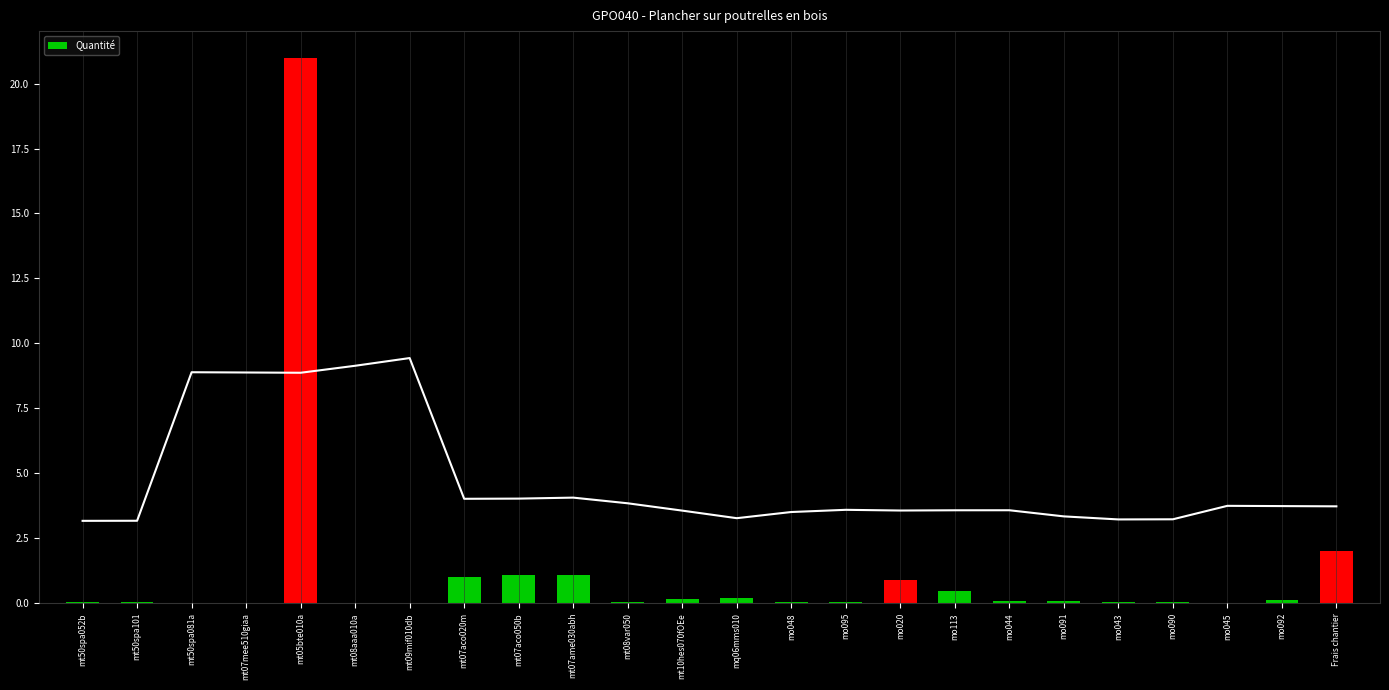

Reading right to left, extract all data points from this chart.

Frais chantier=2.0	mo092=0.1	mo045=0.0	mo090=0.0	mo043=0.0	mo091=0.1	mo044=0.1	mo113=0.5	mo020=0.9	mo095=0.0	mo048=0.1	mq06mms010=0.2	mt10hes070fOEe=0.1	mt08var050=0.0	mt07ame030abh=1.1	mt07aco050b=1.1	mt07aco020m=1.0	mt09mif010db=0.0	mt08aaa010a=0.0	mt05bte010a=21.0	mt07mee510giaa=0.0	mt50spa081a=0.0	mt50spa101=0.0	mt50spa052b=0.0